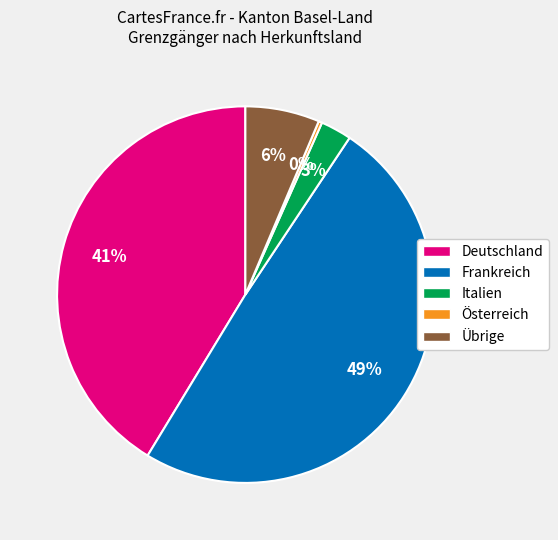

What percentage is the Italien slice, to the nearest percent?

3%